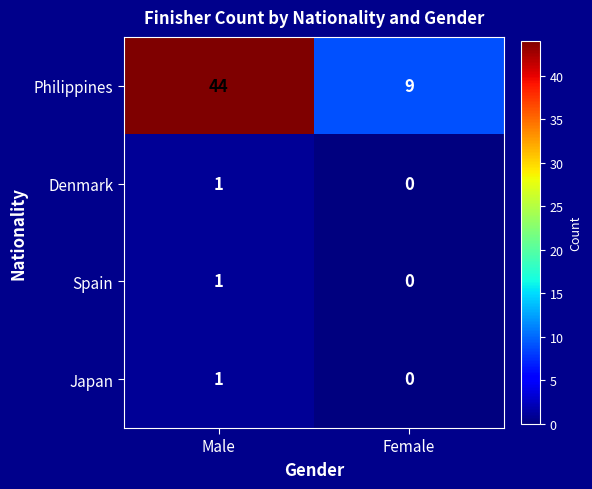

At which category is the sum across all series the highest?

Male